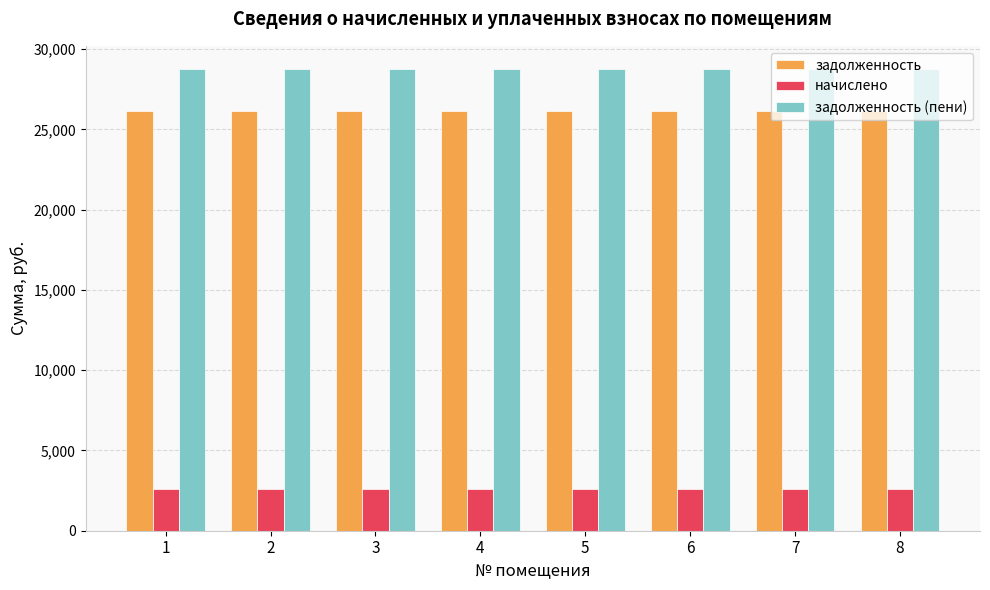

What is the minimum value for начислено?

2597.4